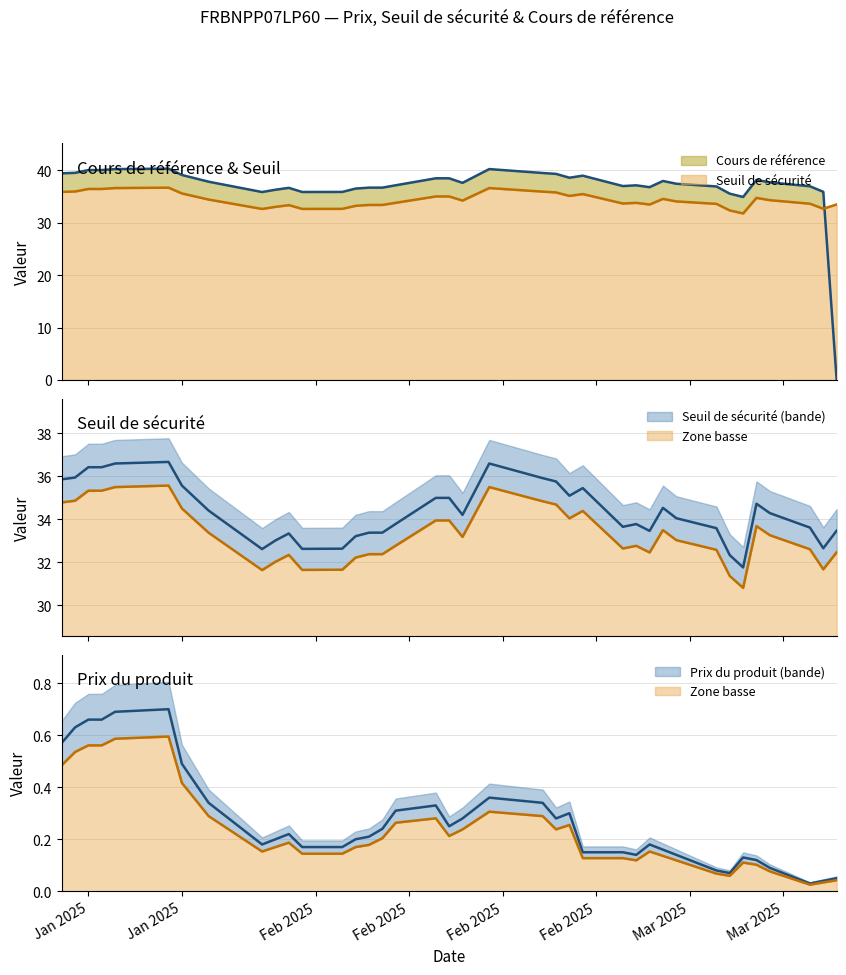

At how many categories does at least one series exceed 37?

22